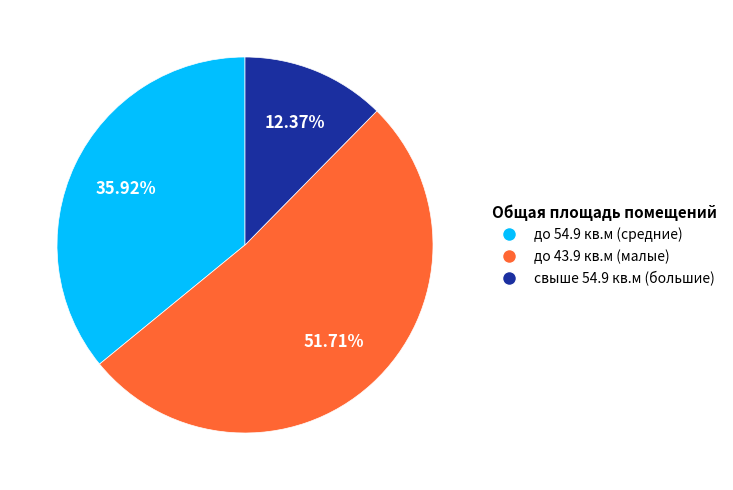

Count the number of slices in the pie.

3